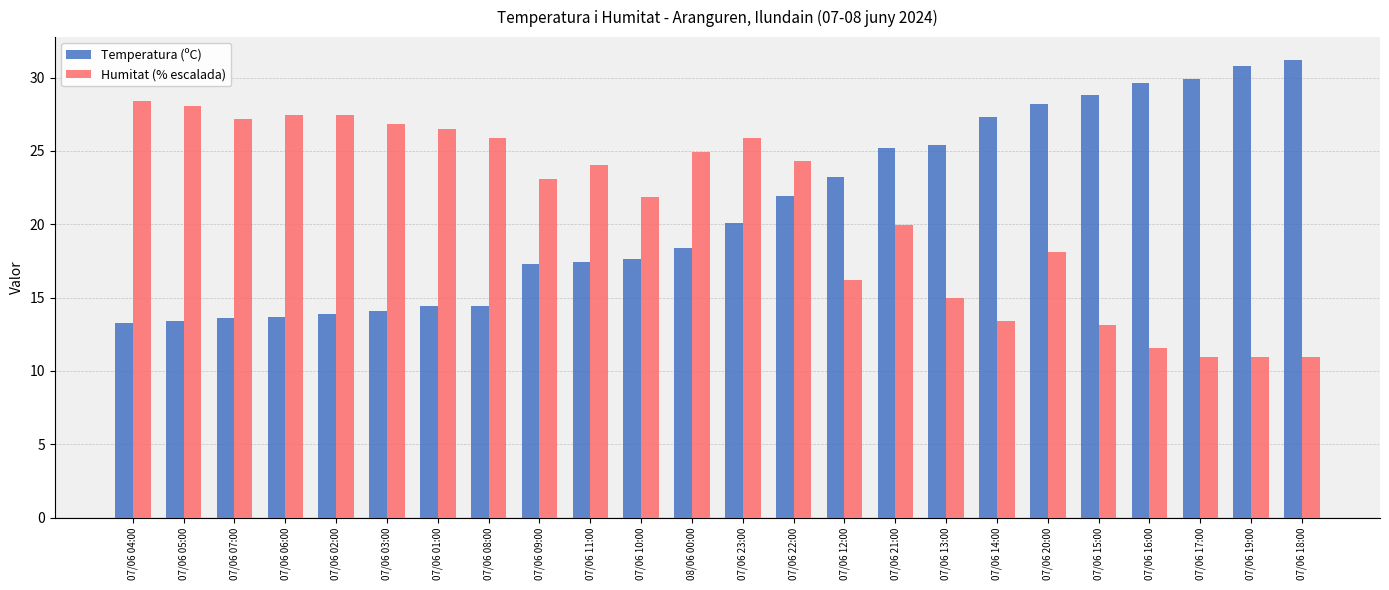

What is the total value across all series at 07/06 01:00?

40.9